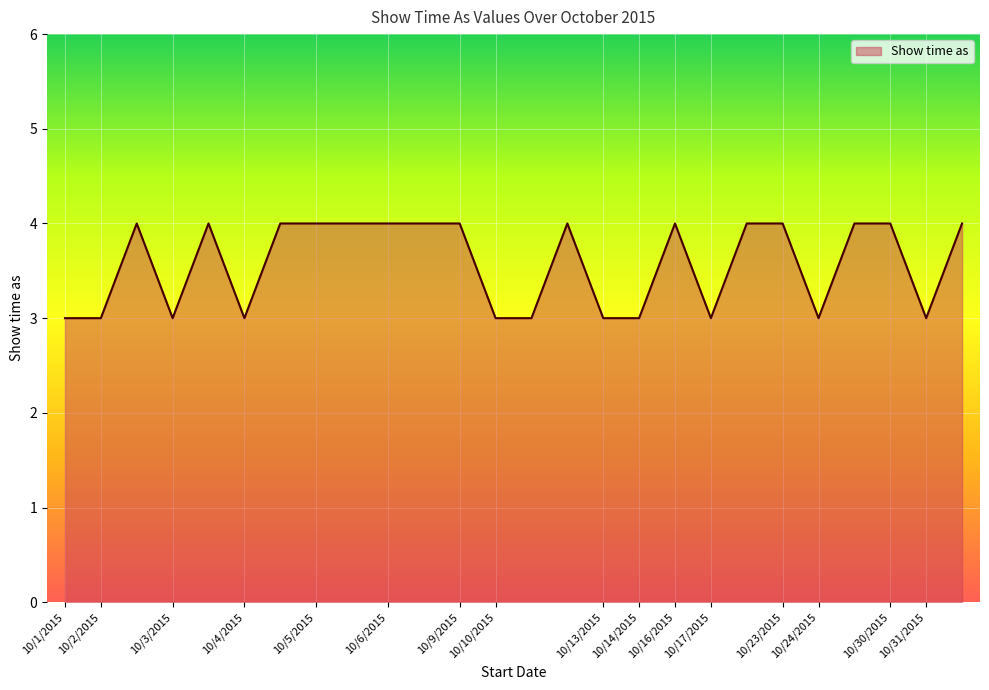

How many values are below 4?

11